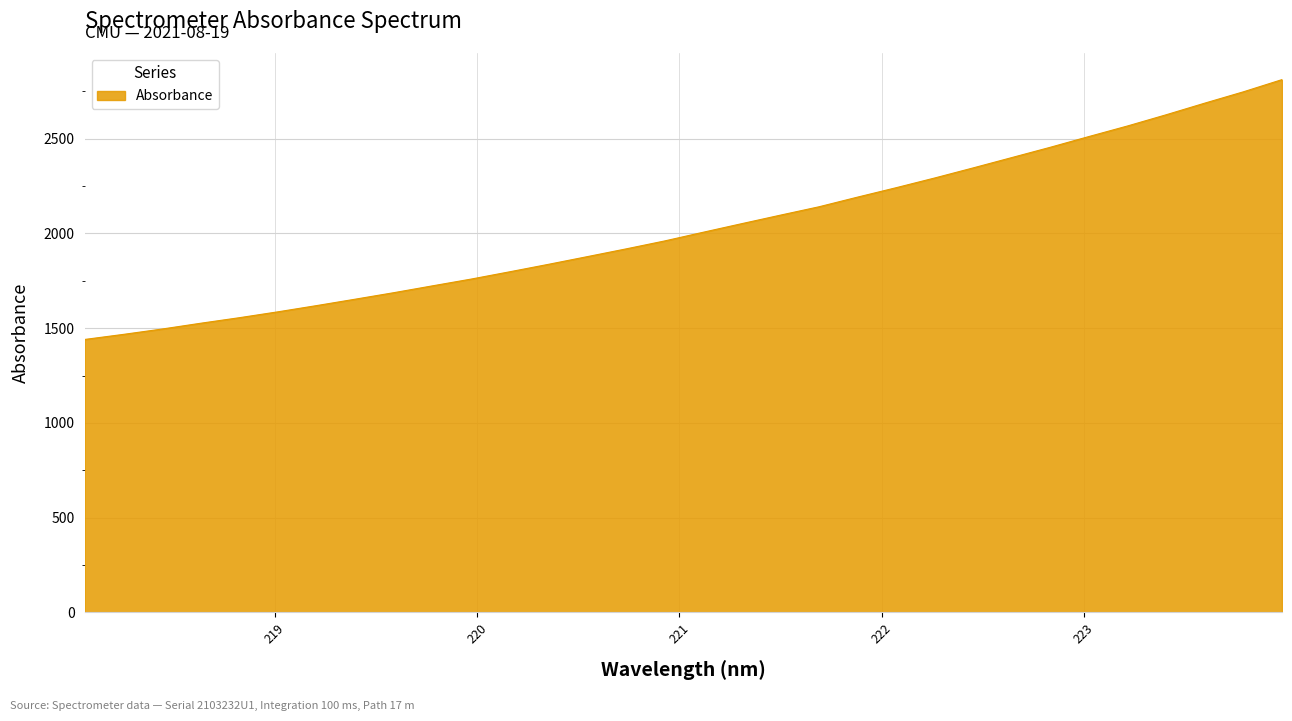

How many distinct data groups are displayed?

1